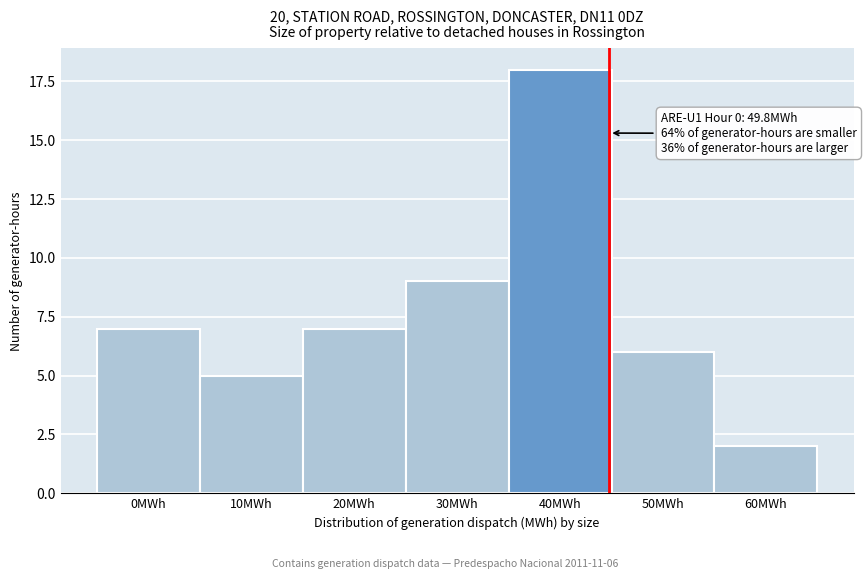

Reading left to right, what are all the values shown in this chart?

0MWh=7	10MWh=5	20MWh=7	30MWh=9	40MWh=18	50MWh=6	60MWh=2